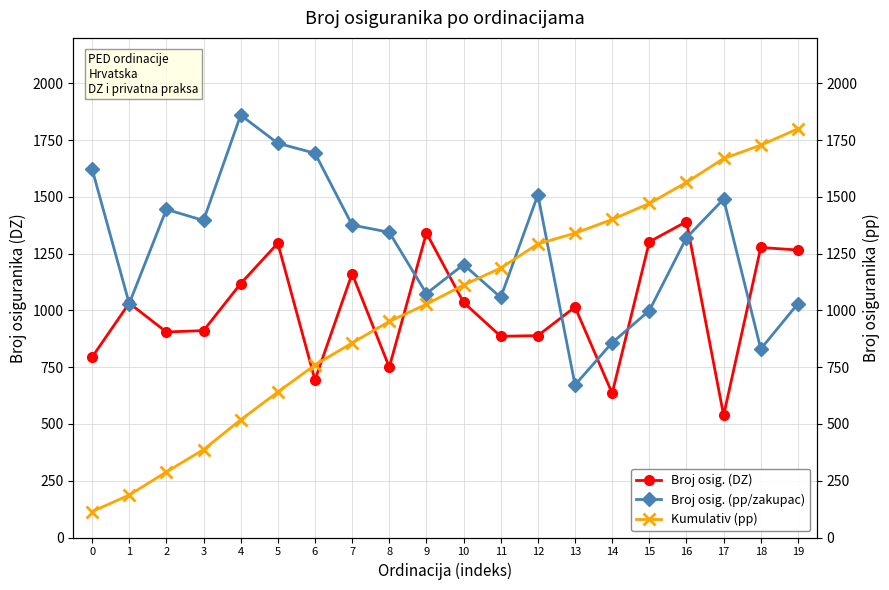

What is the difference between the second highest and second lowest values in the Broj osig. (DZ) series?

706